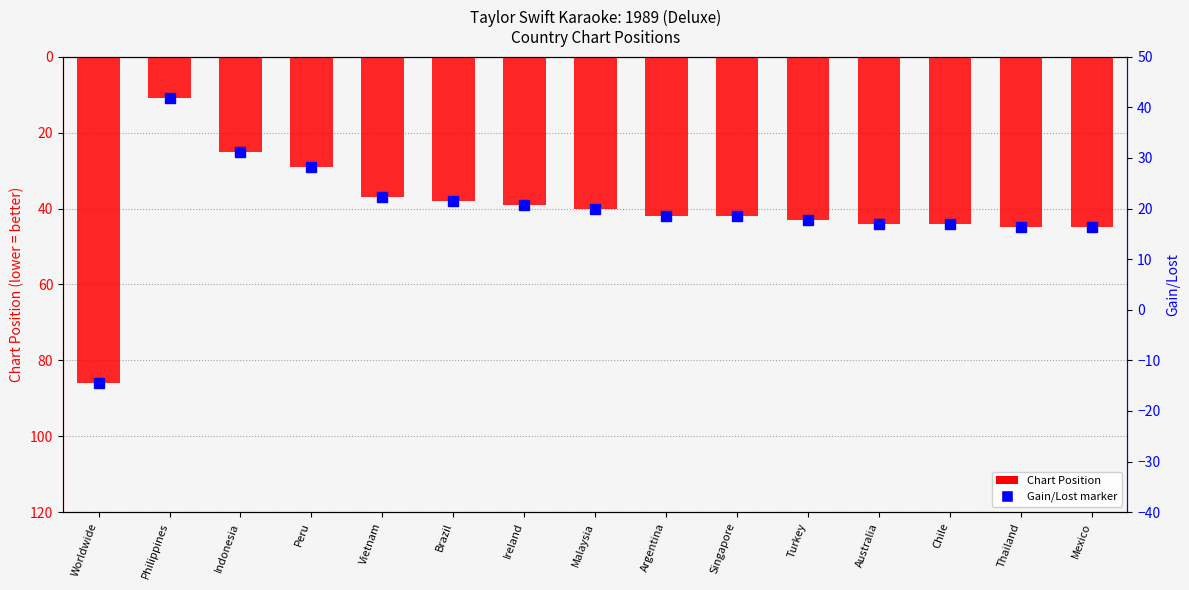

Are the bars grouped side by side (vs. stacked)?

No